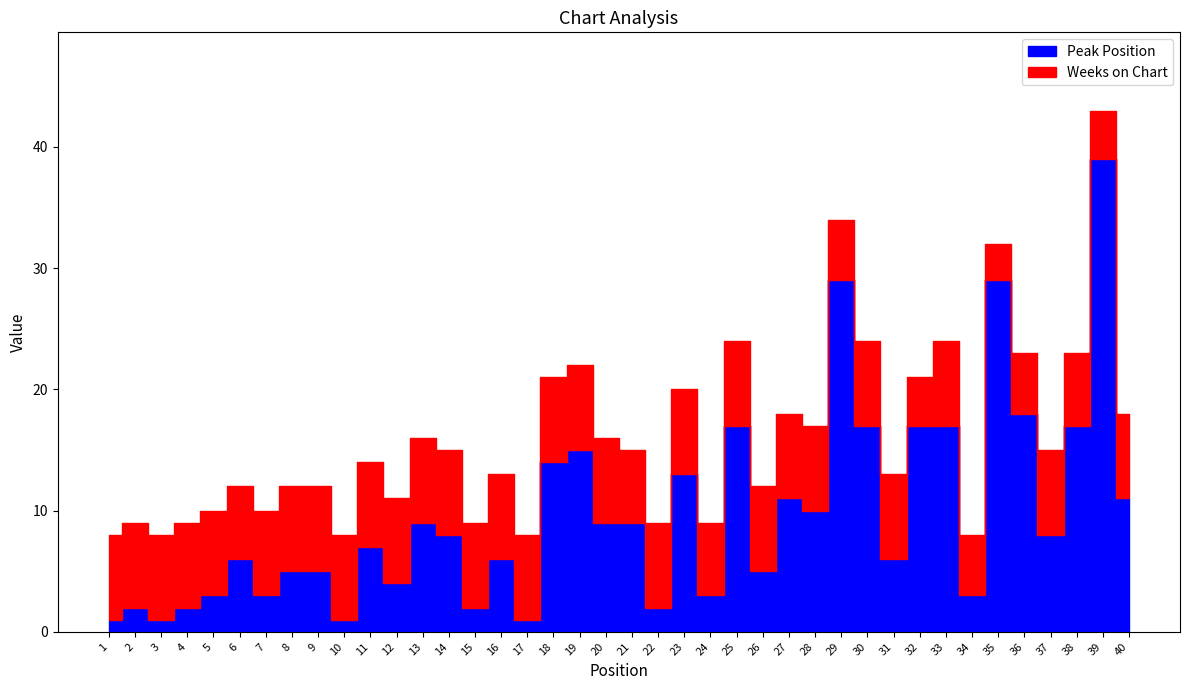

How many categories are shown in the chart?

40